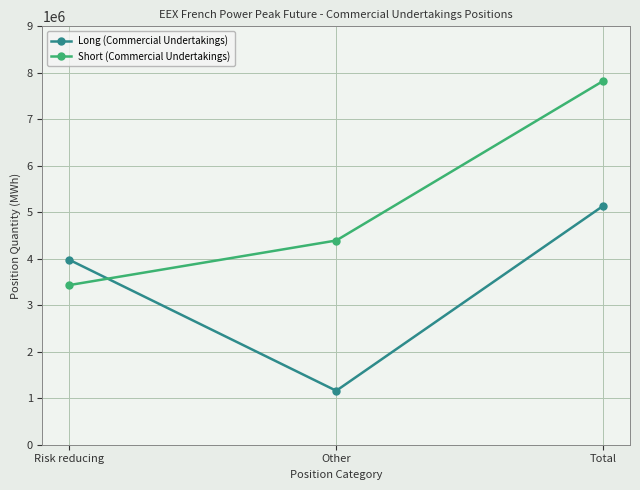

What is the lowest value of the Long (Commercial Undertakings) series?

1160664